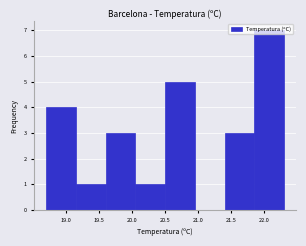

Reading left to right, transcribe this chart: for each bar, give the range it covers on the x-axis and its height. The values are not printed on the chart, so give them approximately, as read against the axis.

18.70 to 19.15: 4
19.15 to 19.60: 1
19.60 to 20.05: 3
20.05 to 20.50: 1
20.50 to 20.95: 5
20.95 to 21.40: 0
21.40 to 21.85: 3
21.85 to 22.30: 7